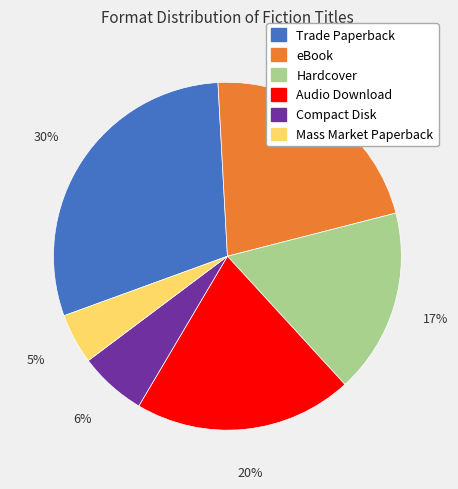

To the nearest percent, what is the difference between the largest and smallest slice percentages?

25%